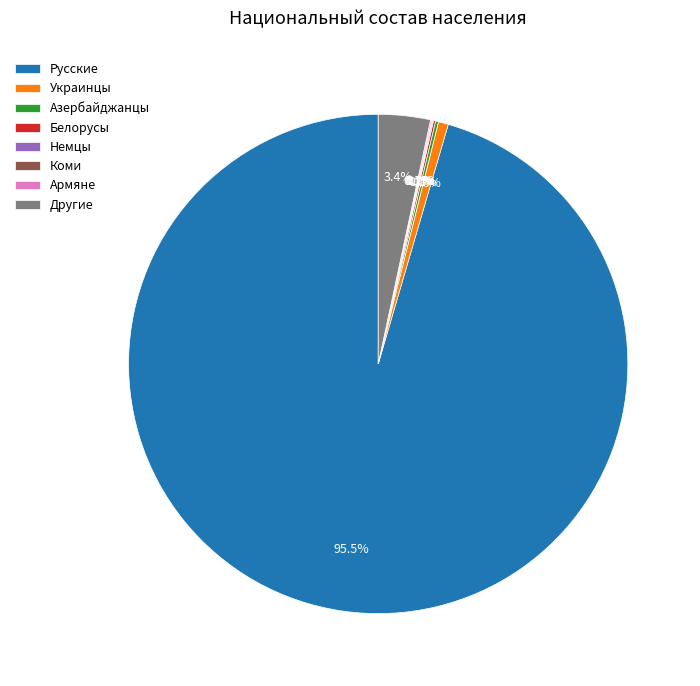

Between Русские and Другие, which is larger?

Русские